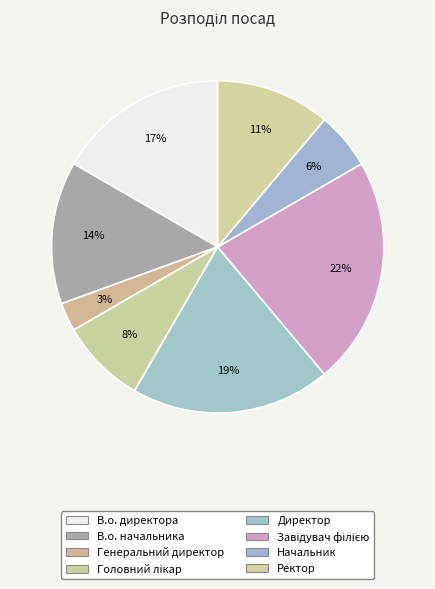

How many slices are in this pie chart?

8